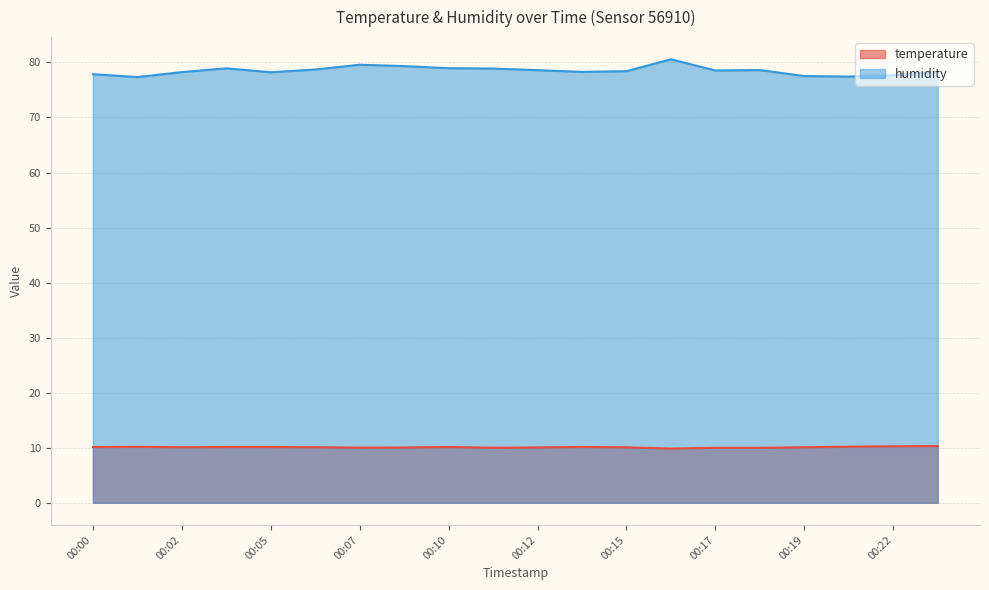

List the series in order of their peak value, highest first.

humidity, temperature